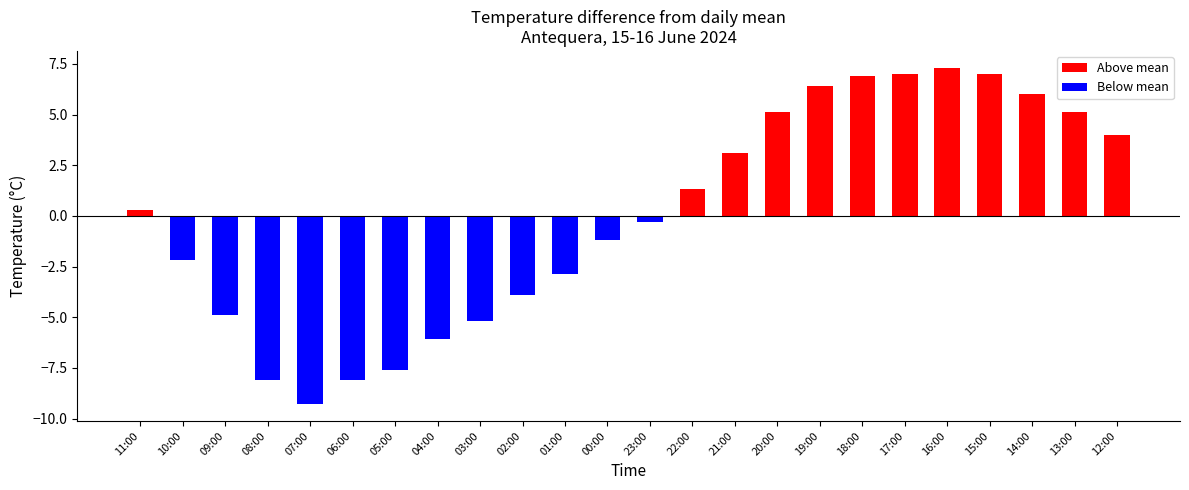

Reading left to right, extract all data points from this chart.

Above mean: 0.3	0.0	0.0	0.0	0.0	0.0	0.0	0.0	0.0	0.0	0.0	0.0	0.0	1.3	3.1	5.1	6.4	6.9	7.0	7.3	7.0	6.0	5.1	4.0
Below mean: 0.0	-2.2	-4.9	-8.1	-9.3	-8.1	-7.6	-6.1	-5.2	-3.9	-2.9	-1.2	-0.3	0.0	0.0	0.0	0.0	0.0	0.0	0.0	0.0	0.0	0.0	0.0